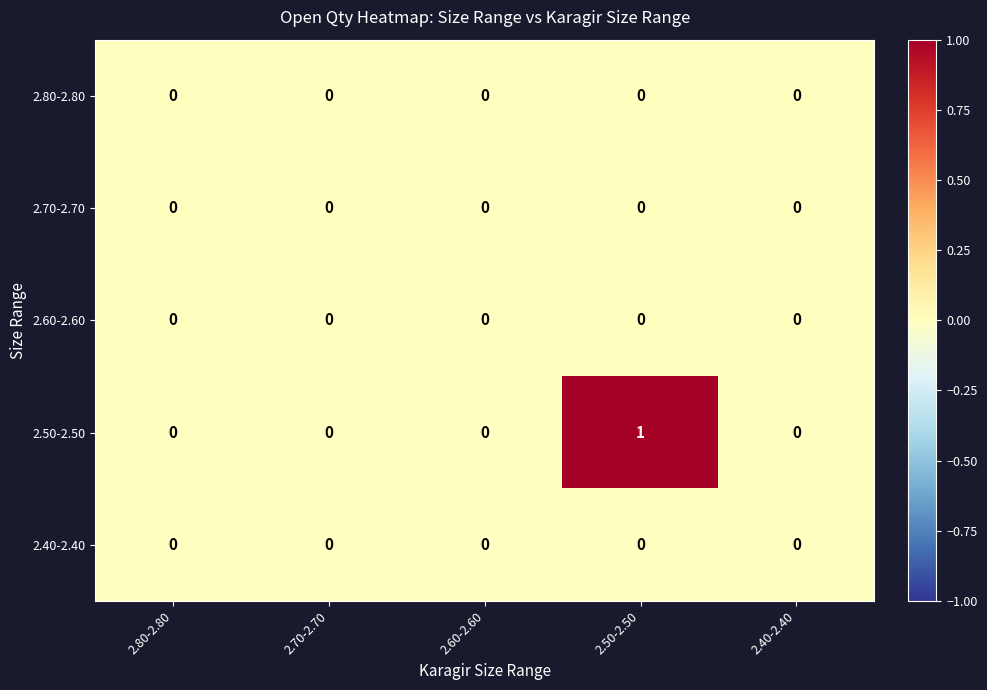

At which category is the sum across all series the highest?

2.50-2.50